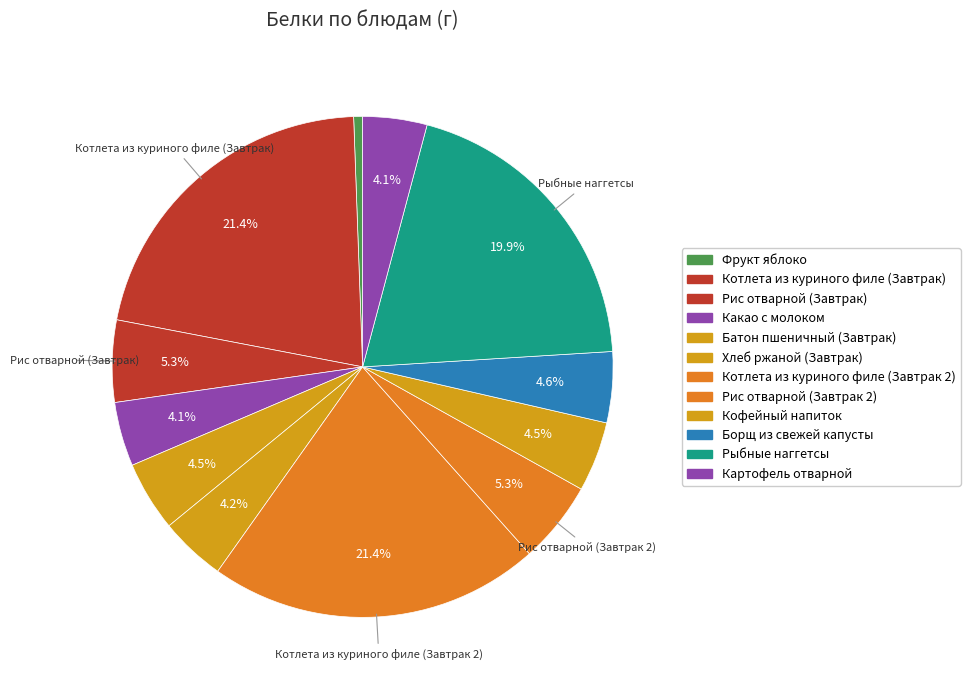

To the nearest percent, what is the difference between the largest and smallest slice percentages?

21%